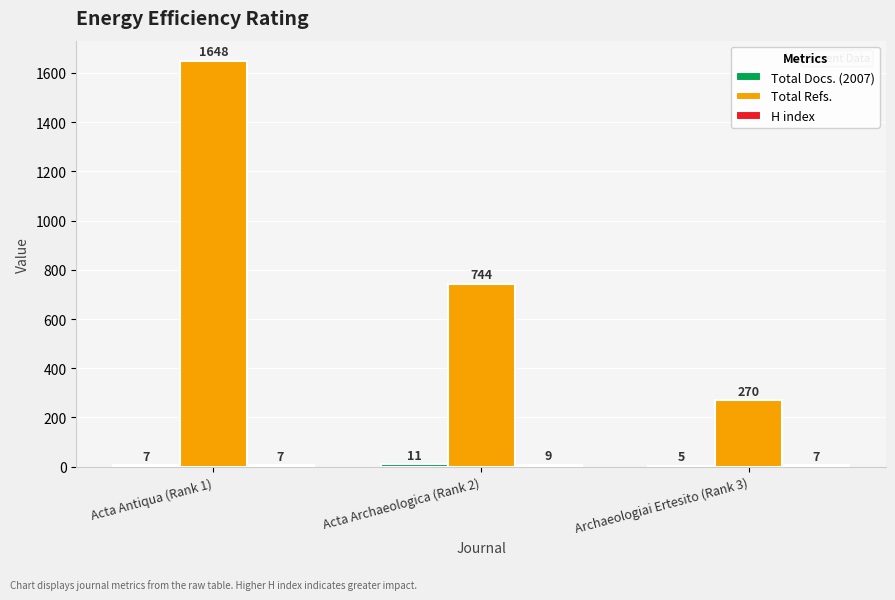

What is the sum of the Total Refs. values at Archaeologiai Ertesito (Rank 3) and Acta Archaeologica (Rank 2)?

1014